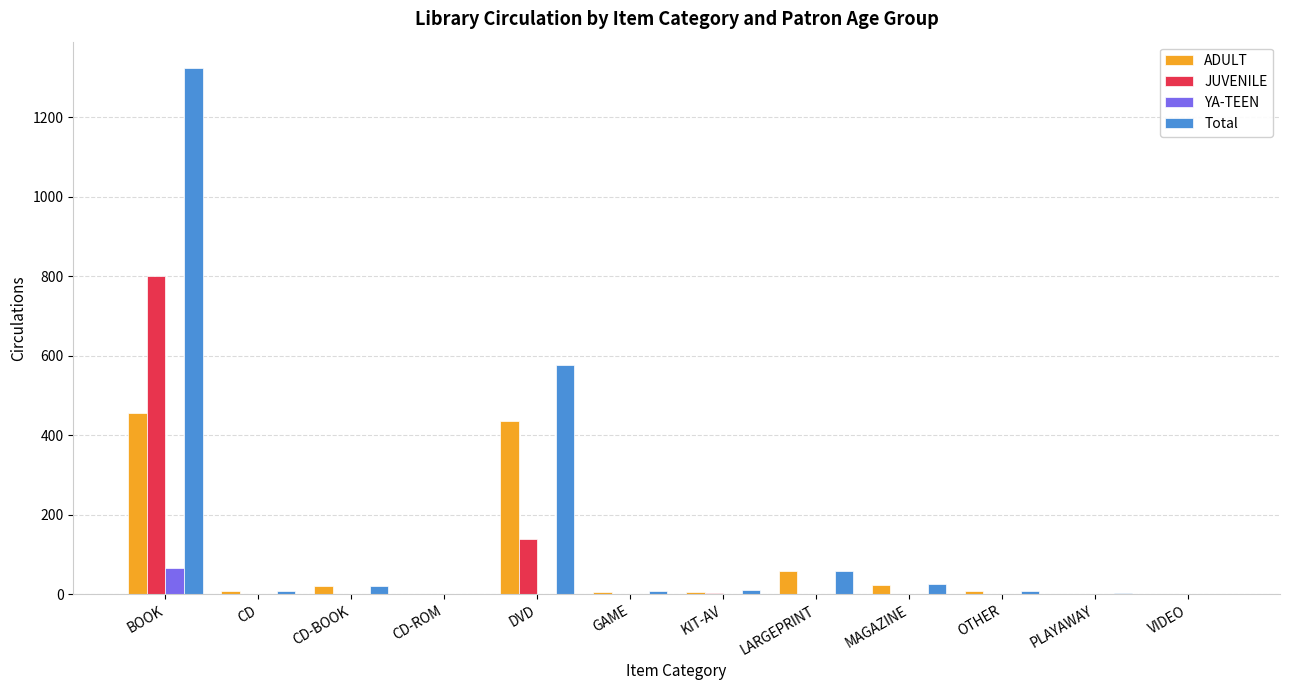

Where is JUVENILE nearest to the value 400?

DVD